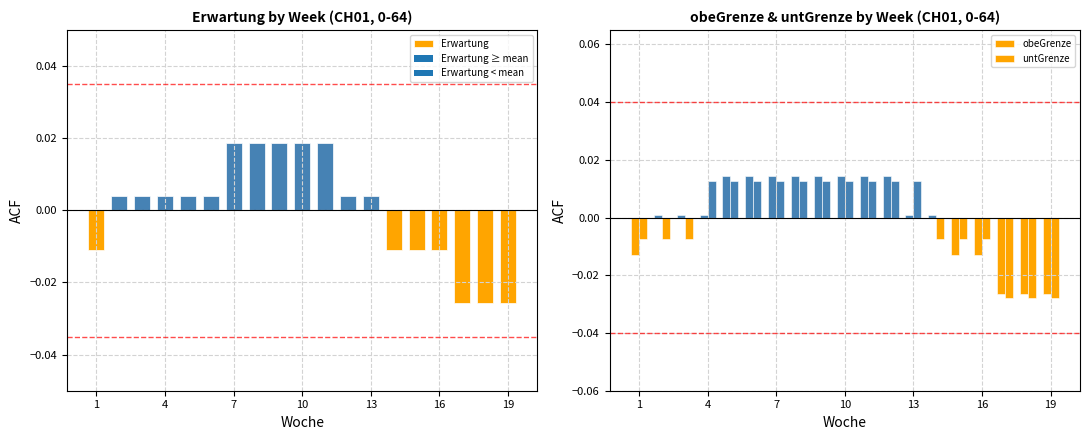

How many groups of bars are there?

19